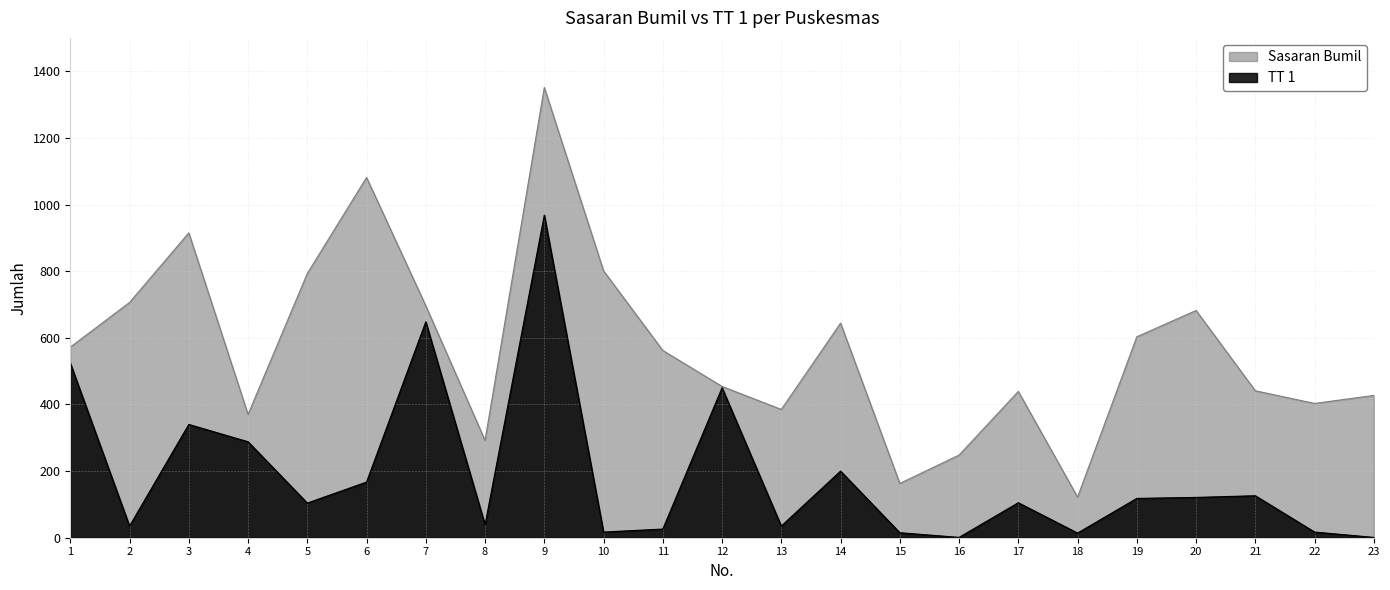

True or false: Sasaran Bumil and TT 1 intersect in this chart.

False